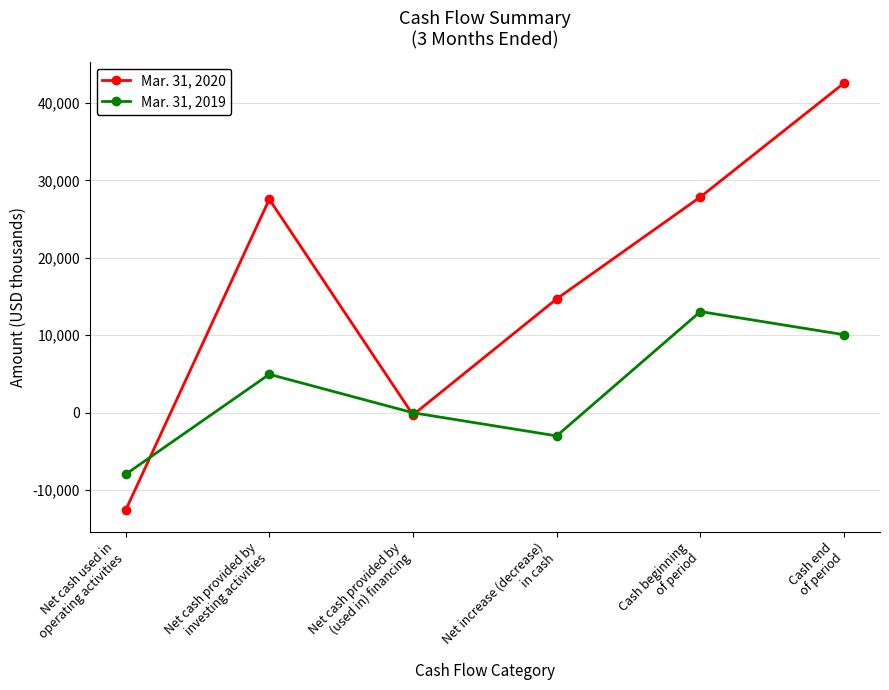

Which series has the largest range (max minus min)?

Mar. 31, 2020